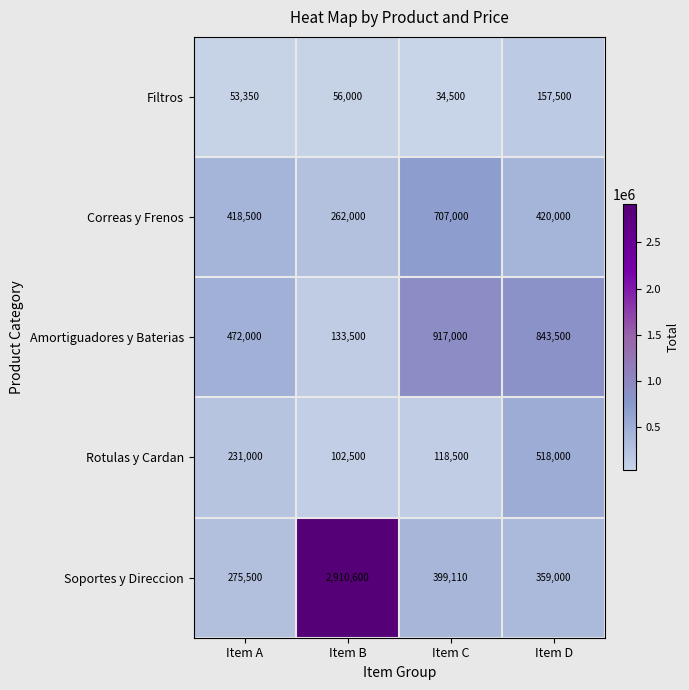

Where is Amortiguadores y Baterias nearest to the value 525250?

Item A